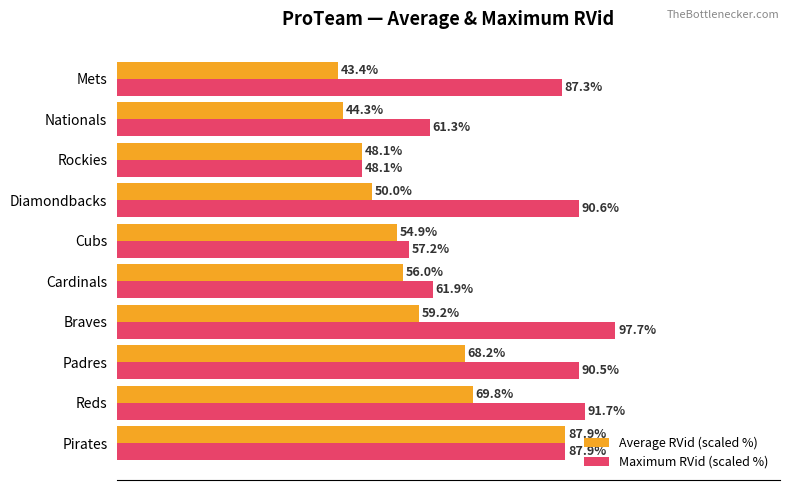

Where is Average RVid (scaled %) nearest to the value 65?

Padres